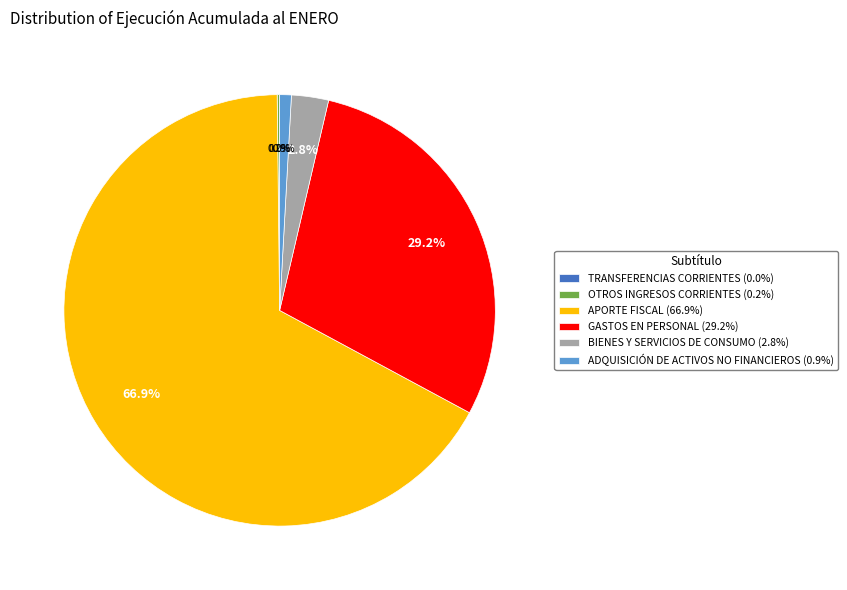

What portion of the pie excludes BIENES Y SERVICIOS DE CONSUMO (2.8%)?

97.2%